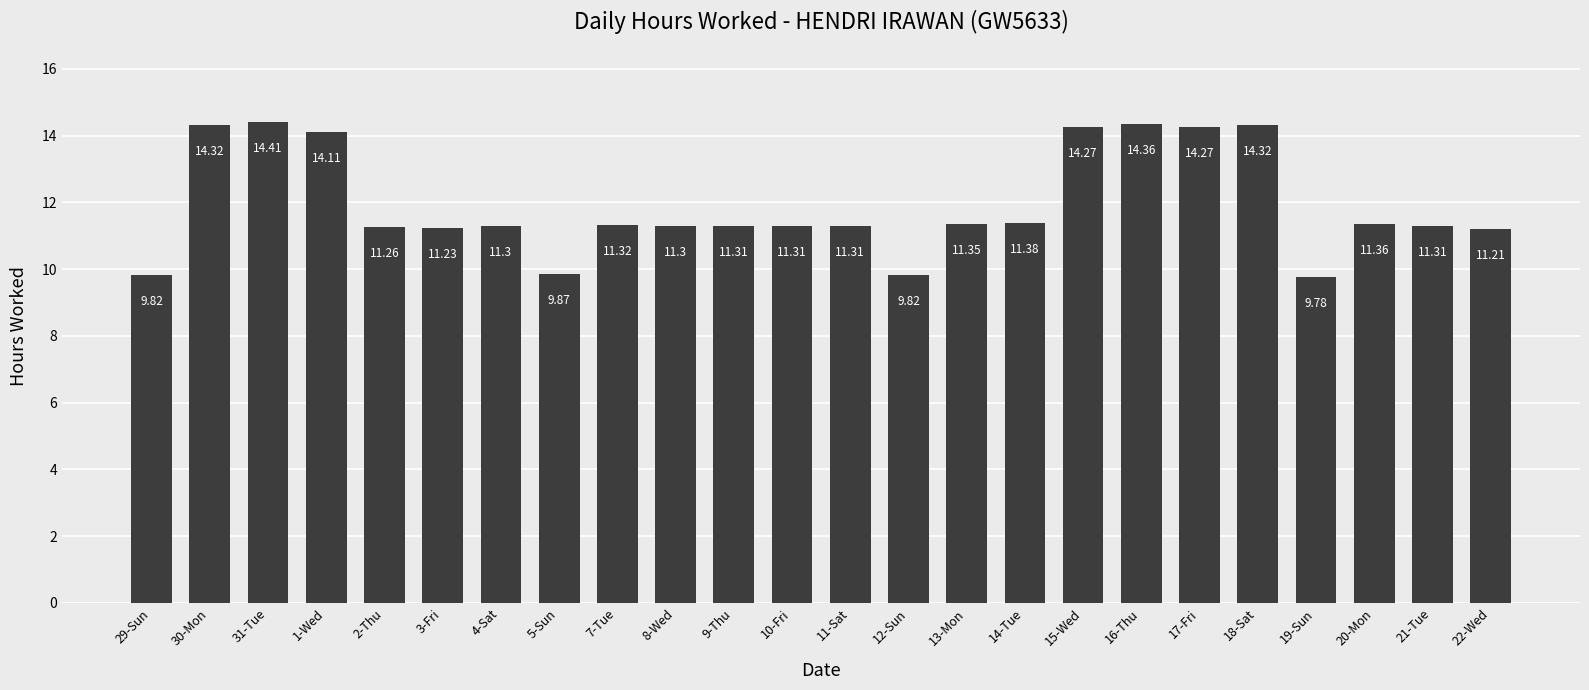

Where is the data nearest to the value 12?

14-Tue